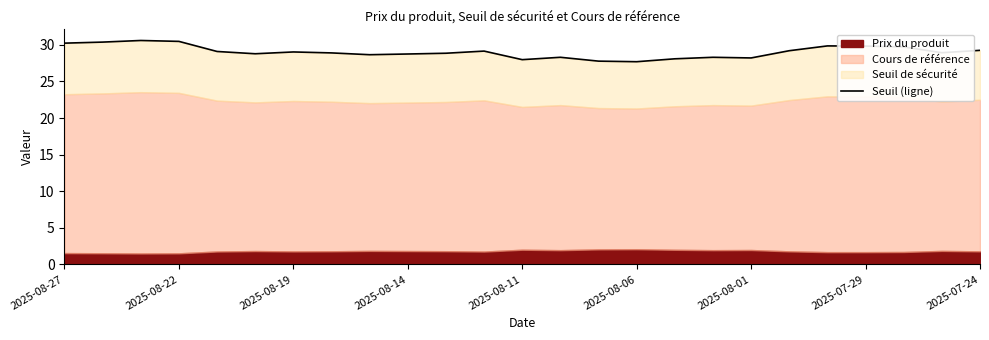

Does the chart have visible grid lines?

No